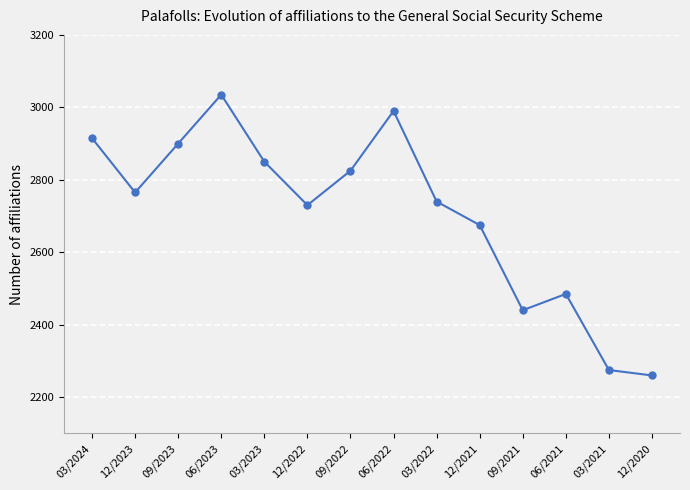

How many lines are shown in the chart?

1